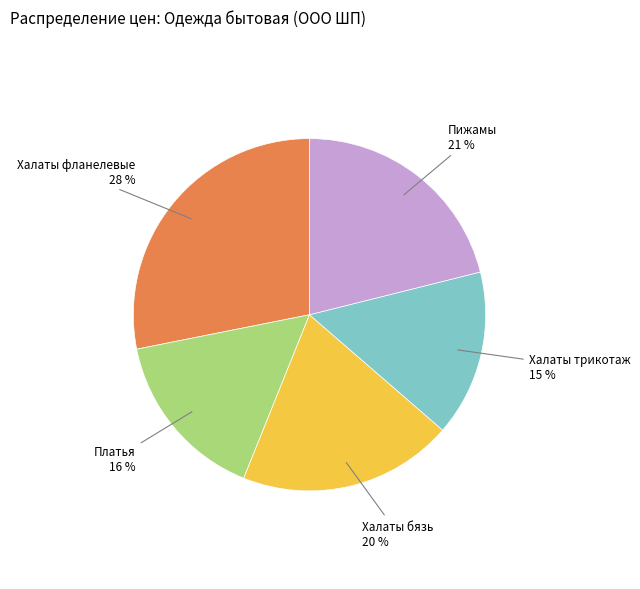

Is there a majority slice in this chart?

No